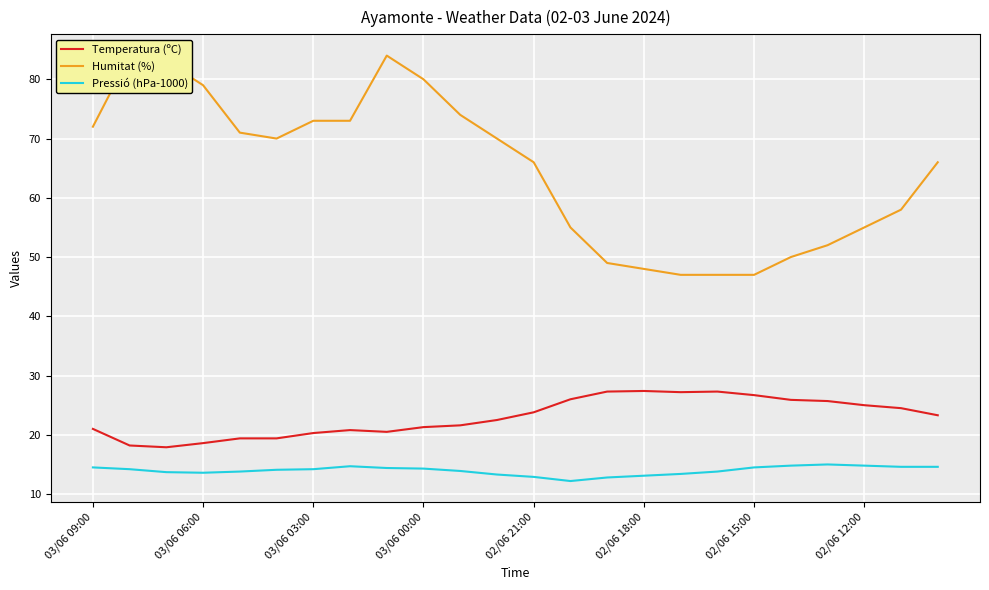

The Pressió (hPa-1000) series shows 14.8 at 02/06 12:00. True or false?

True